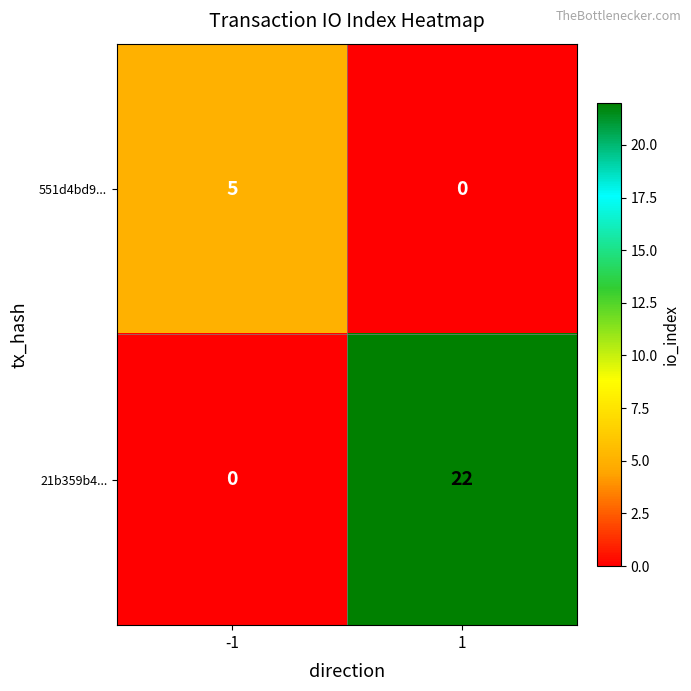

Reading left to right, transcribe all the data shown in this chart.

551d4bd9...: -1=5	1=0
21b359b4...: -1=0	1=22